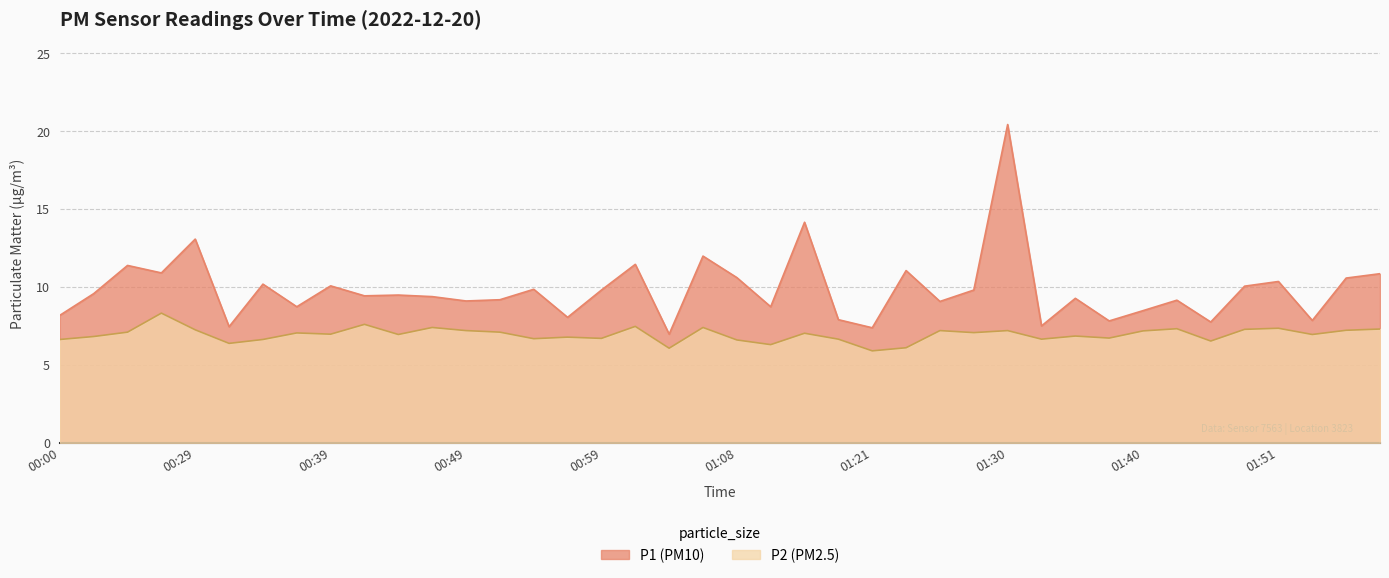

Rank the series by their maximum value, from lowest to highest.

P2, P1